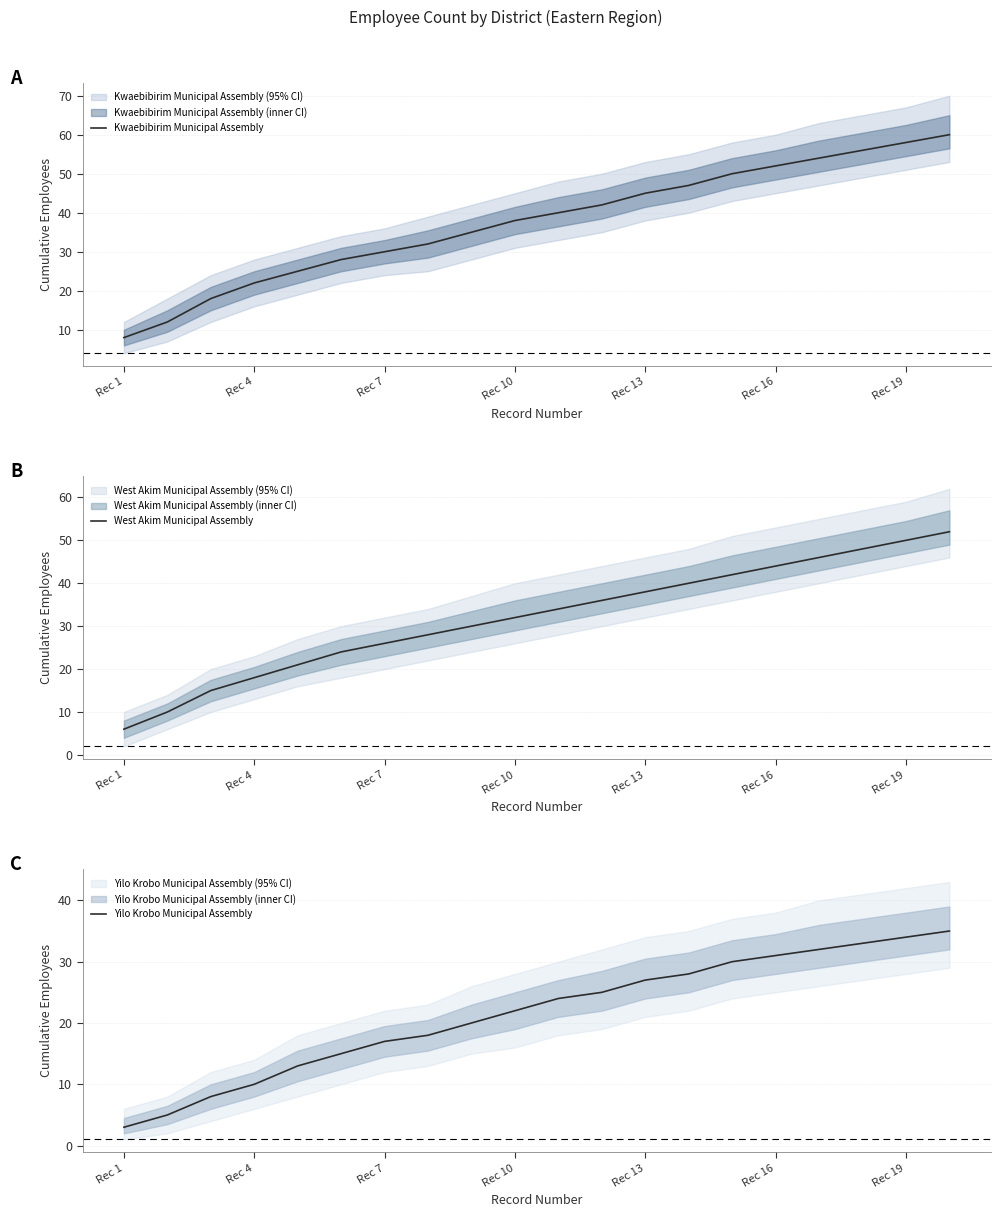

True or false: West Akim Municipal Assembly and Yilo Krobo Municipal Assembly cross at least once.

False